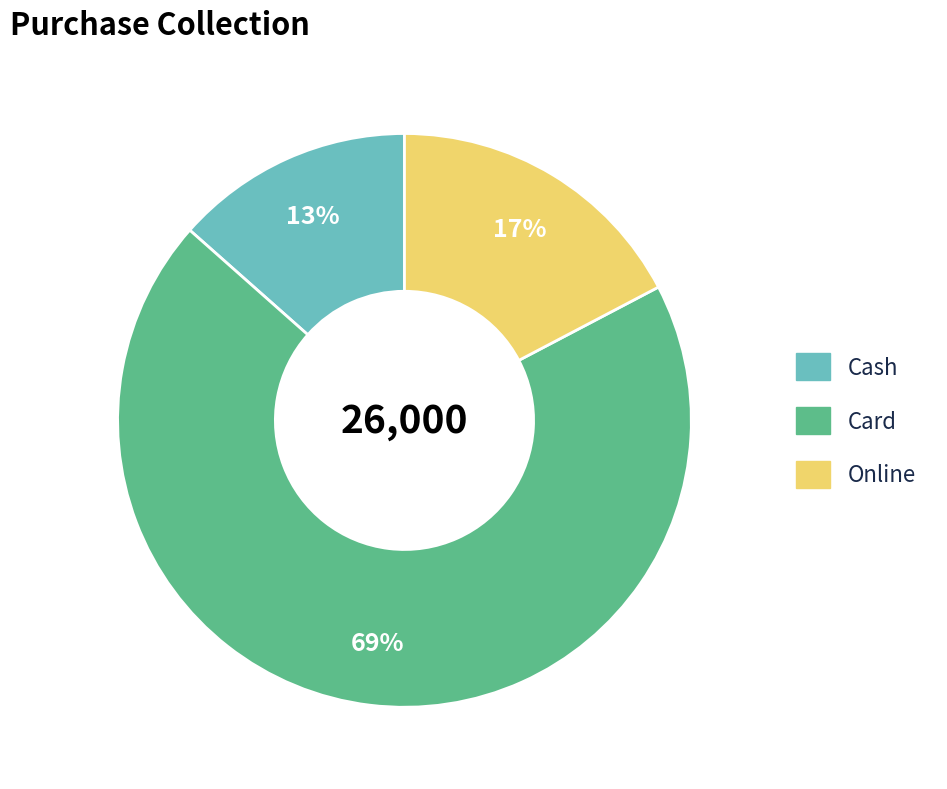

Is it true that Card is 69% of the pie?

True